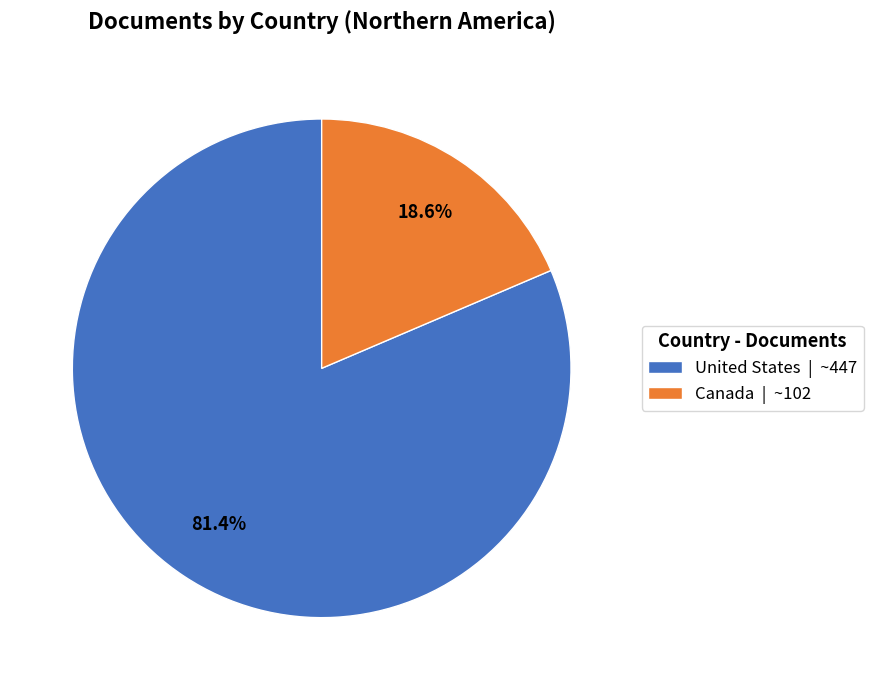

Does Canada account for over 50% of the chart?

No